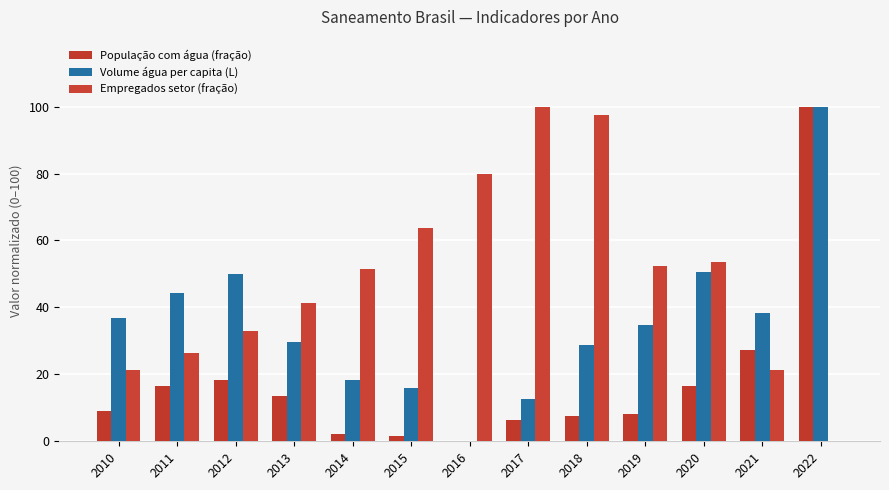

What are all the series names shown in the legend?

População com água (fração), Volume água per capita (L), Empregados setor (fração)